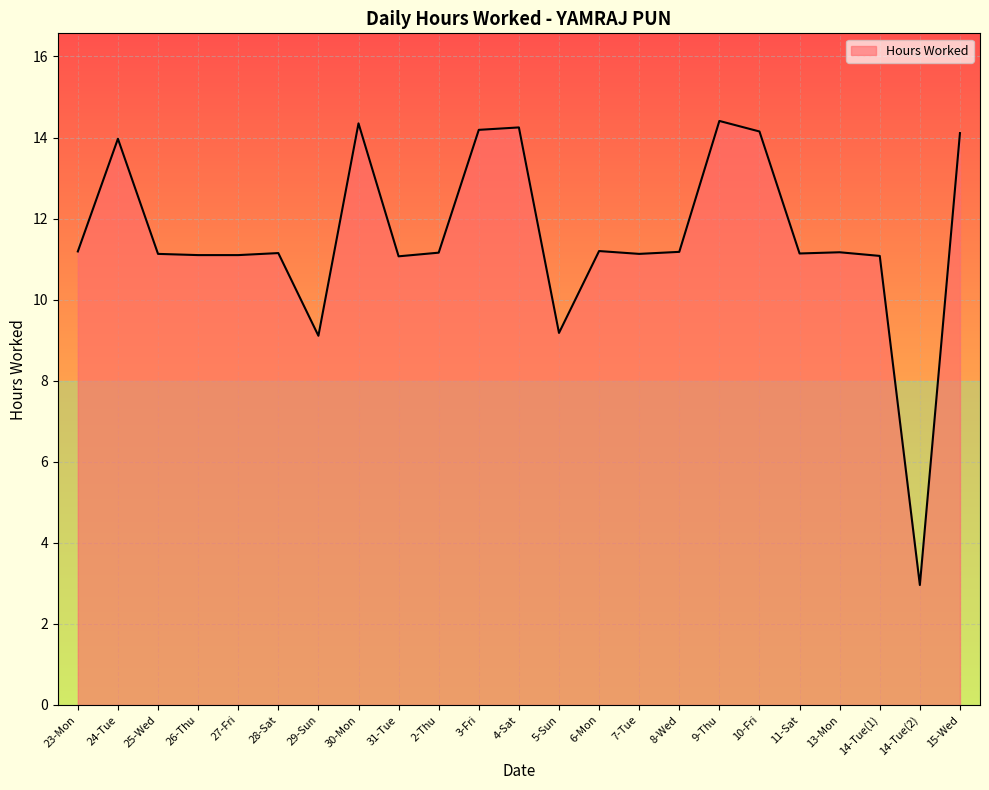

What position from the right is 24-Tue?

22